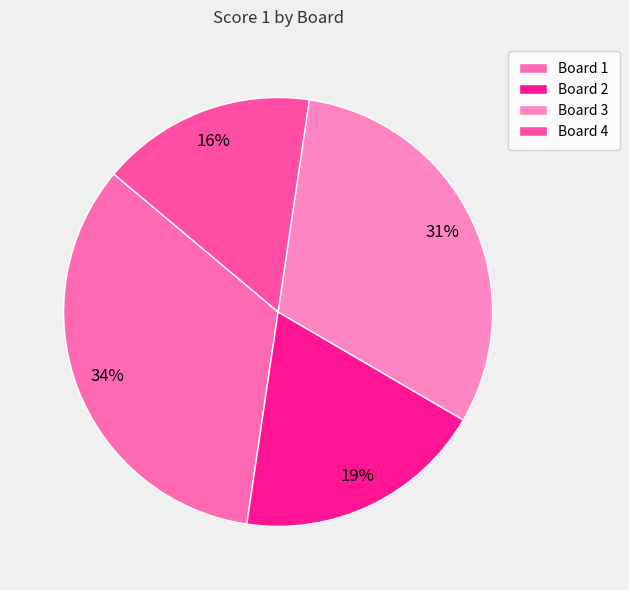

True or false: Board 4 accounts for 16% of the total.

True